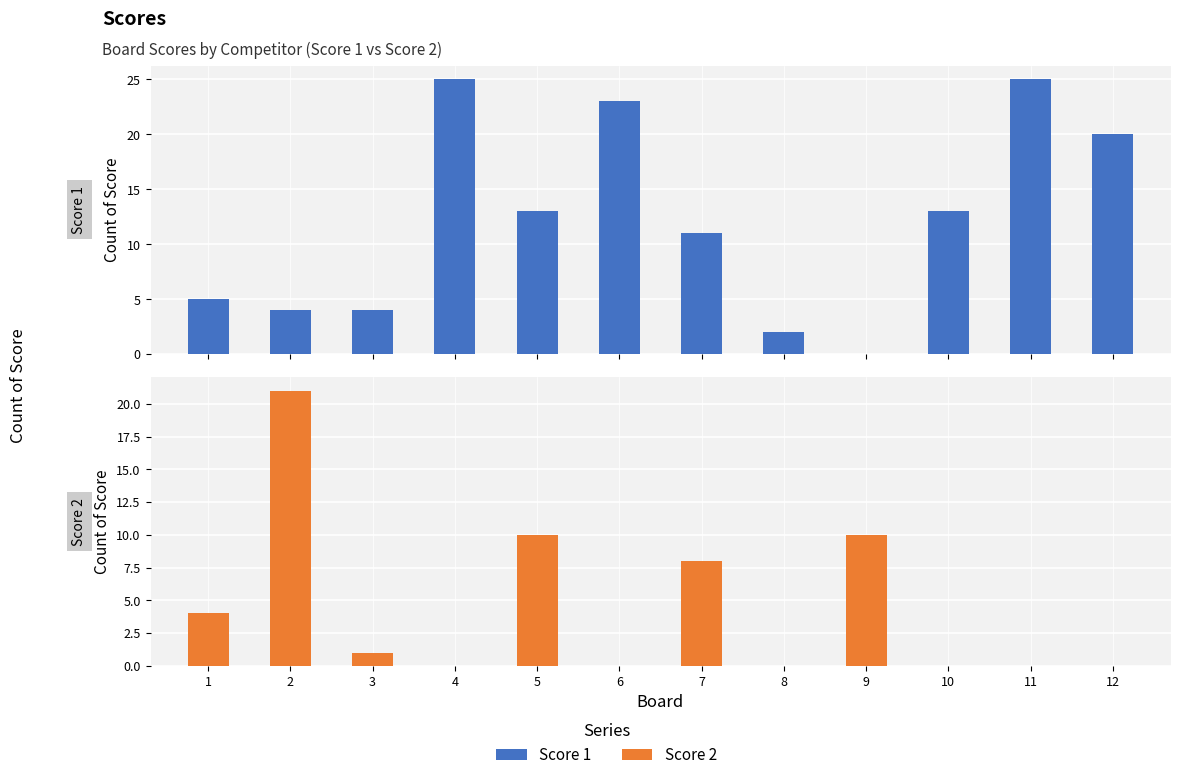

How many categories are shown in the chart?

12